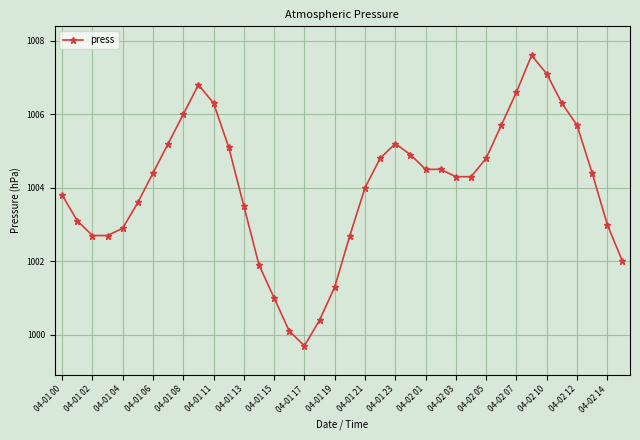

What is the smallest value displayed?

999.7